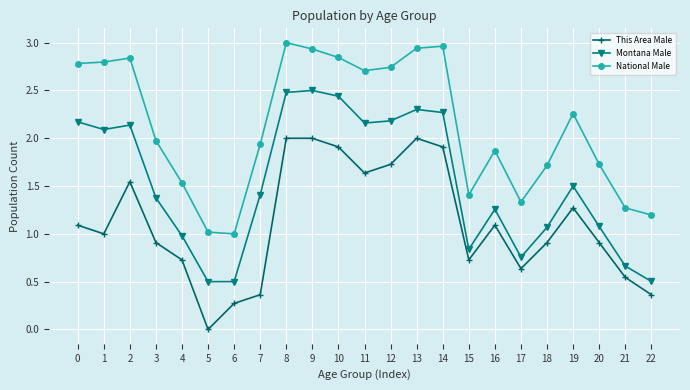

What is the approximate value of This Area Male at 12?

1.7